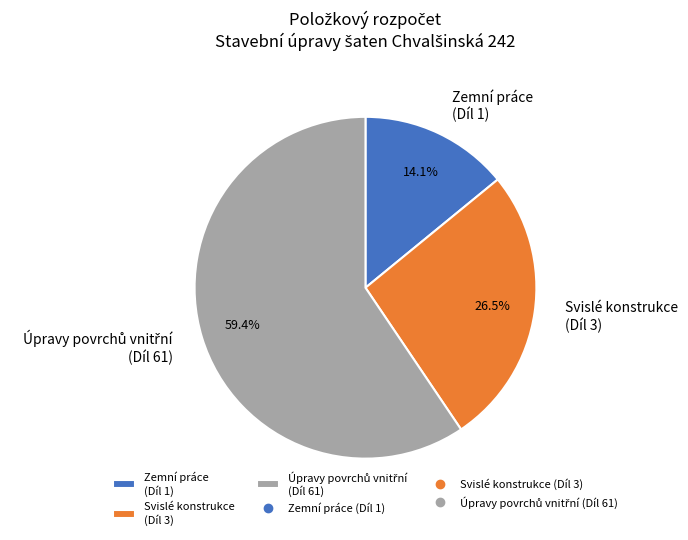

Which has a higher value, Zemní práce (Díl 1) or Svislé konstrukce (Díl 3)?

Svislé konstrukce (Díl 3)